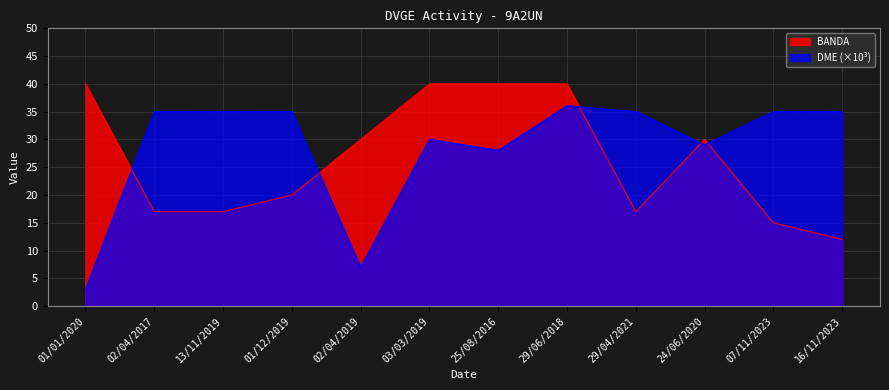

What is the difference between the DME values at 16/11/2023 and 25/08/2016?

7.0